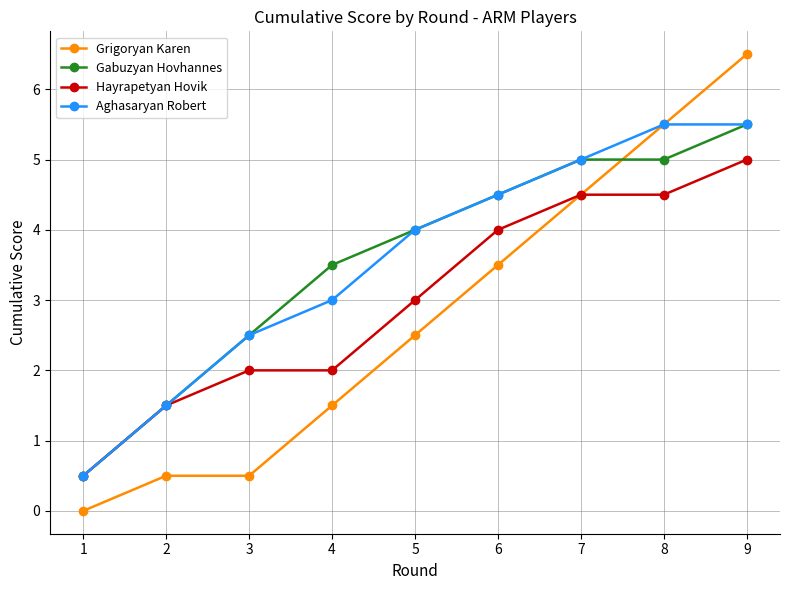

At which label is Aghasaryan Robert closest to 3?

4